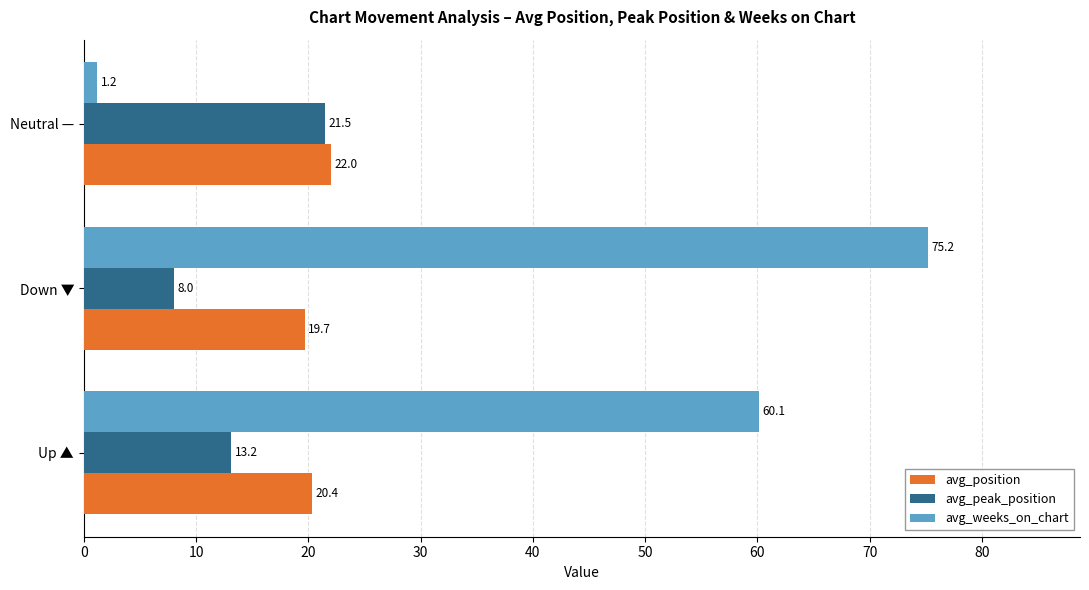

At which category is the sum across all series the highest?

Down ▼